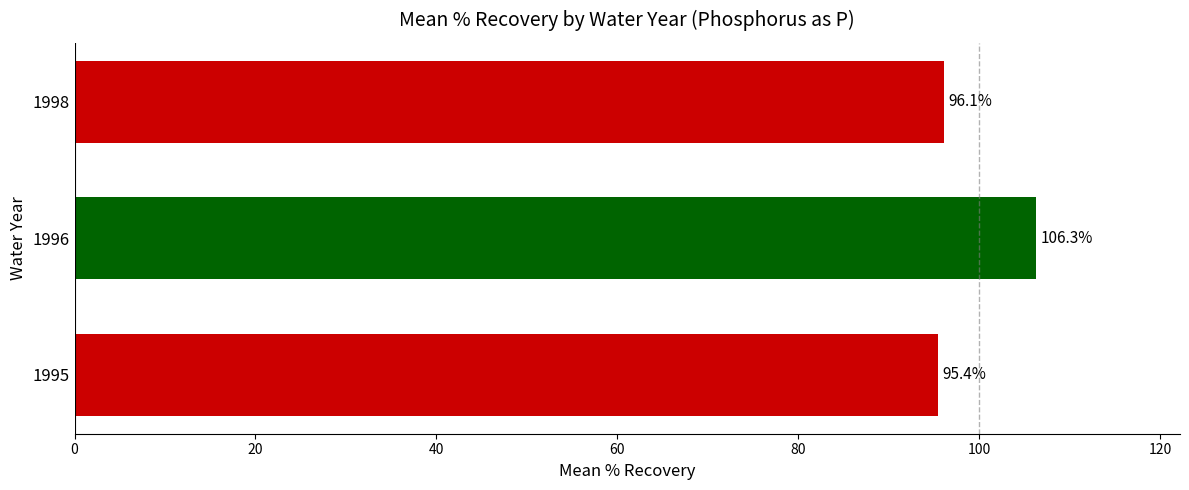

How many bars are there in total?

3